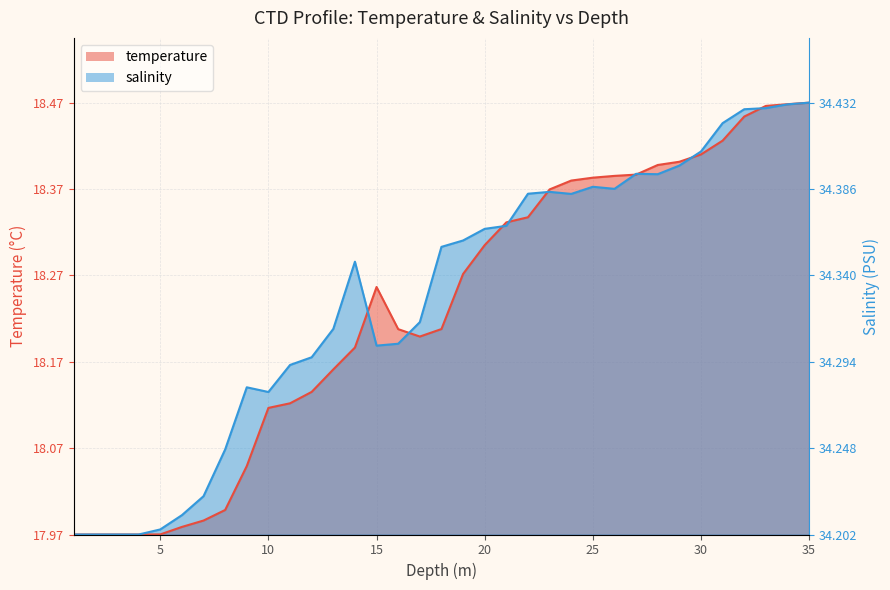

Which label corresponds to the smallest value in the chart?

1.0